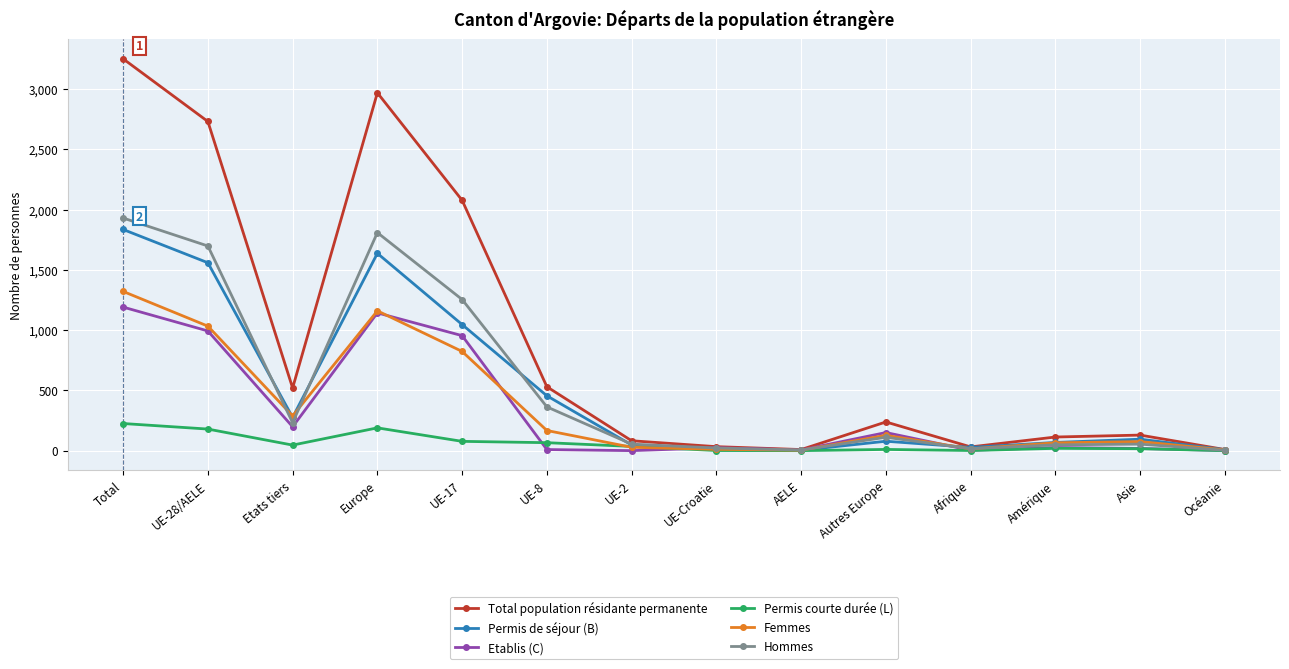

At which category does Femmes reach its first local peak?

Europe